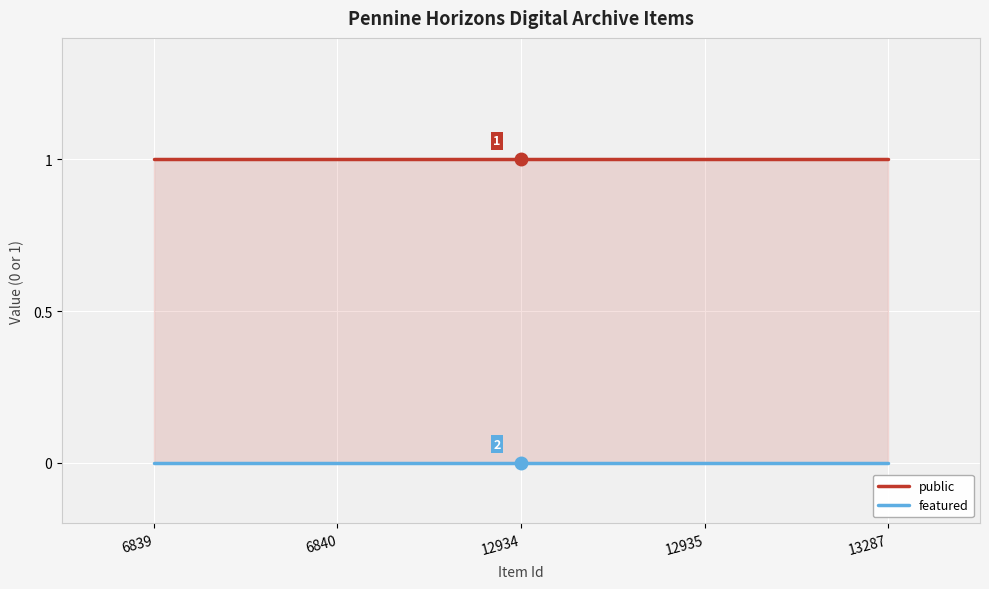

Rank the series by their average value, from lowest to highest.

featured, public